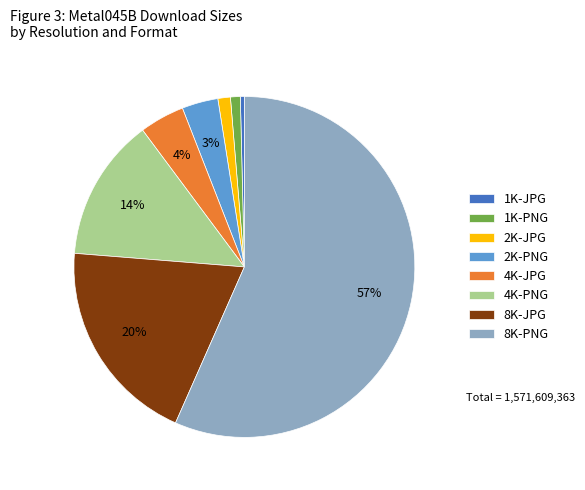

Combined, do 4K-JPG and 8K-JPG account for over 50%?

No